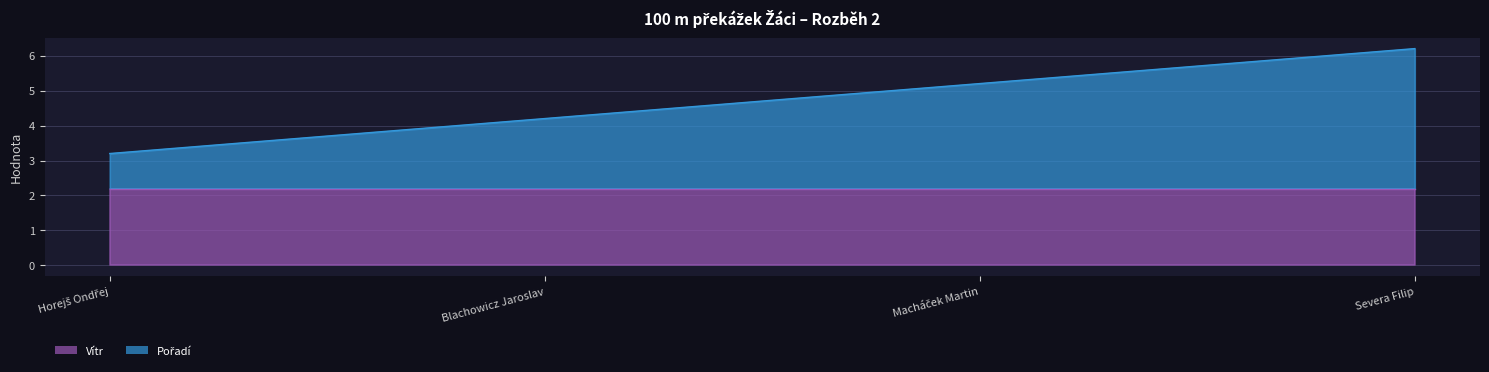

Which category has the lowest value across all series?

Horejš Ondřej